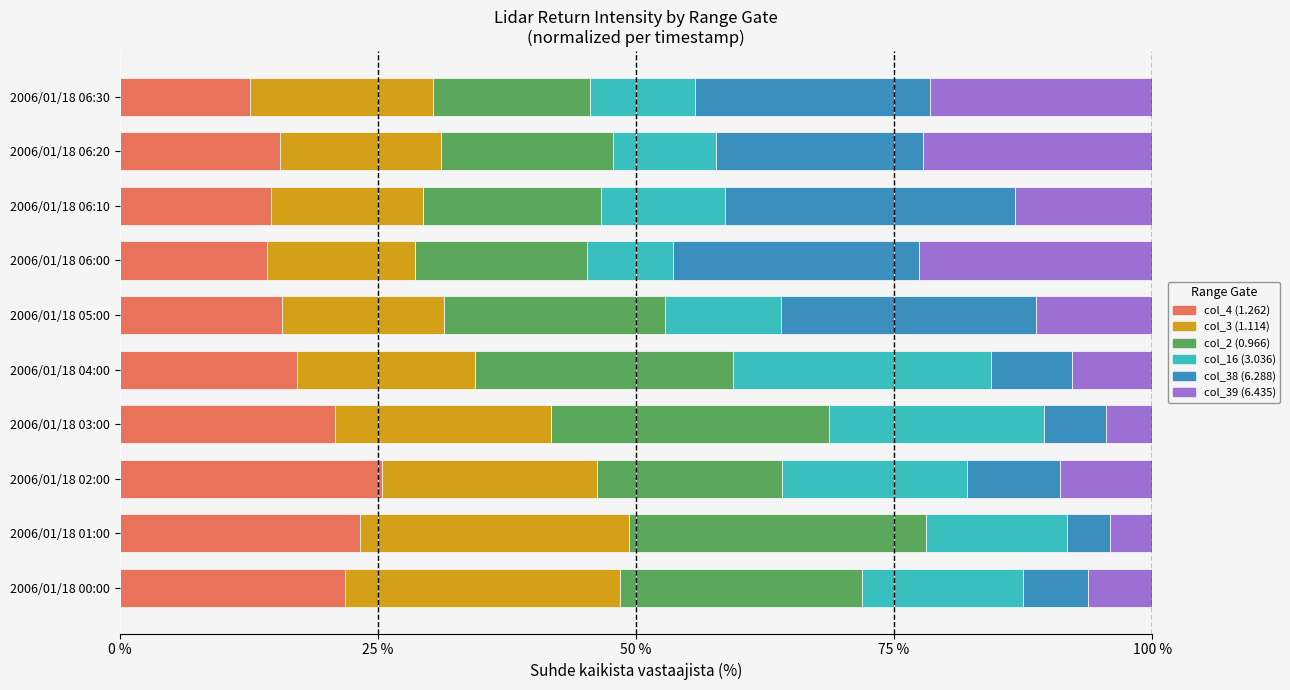

What is the maximum value for col_4 (1.262)?

25.4